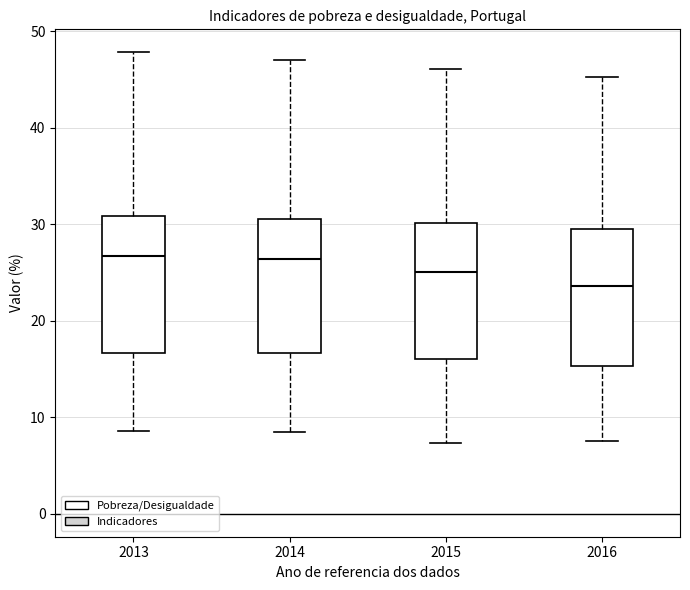

Which box has the lowest median line?

2016